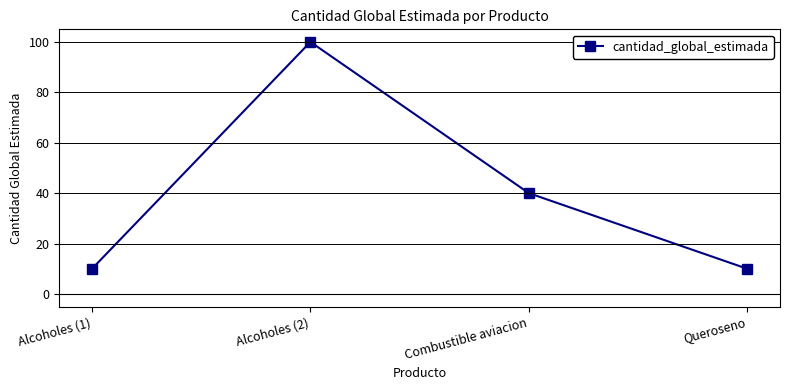

How many categories are shown in the chart?

4